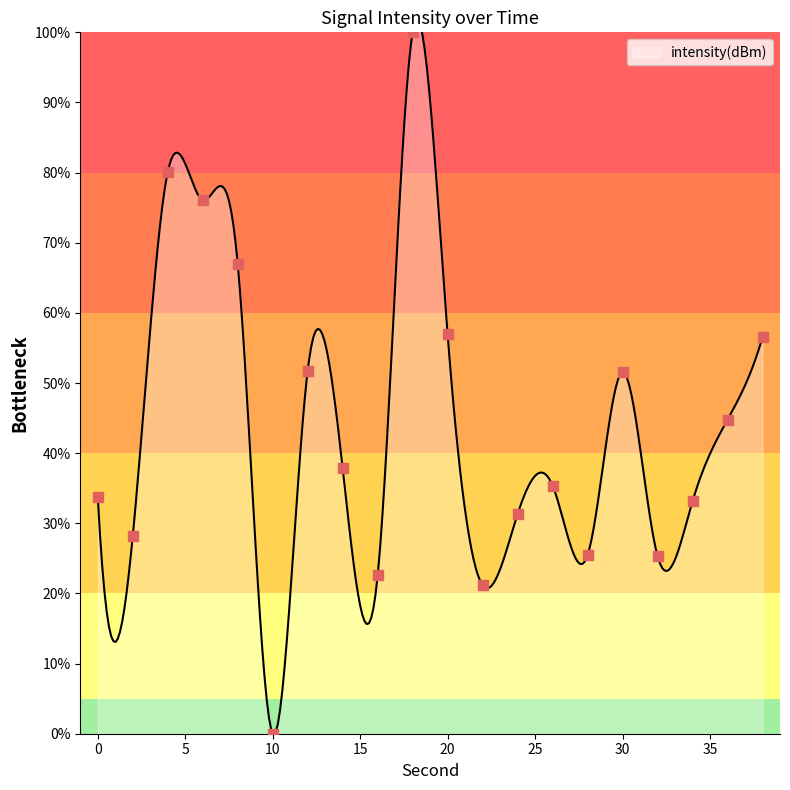

Approximately how many times larger is the value at 18 compared to 26?

2.8